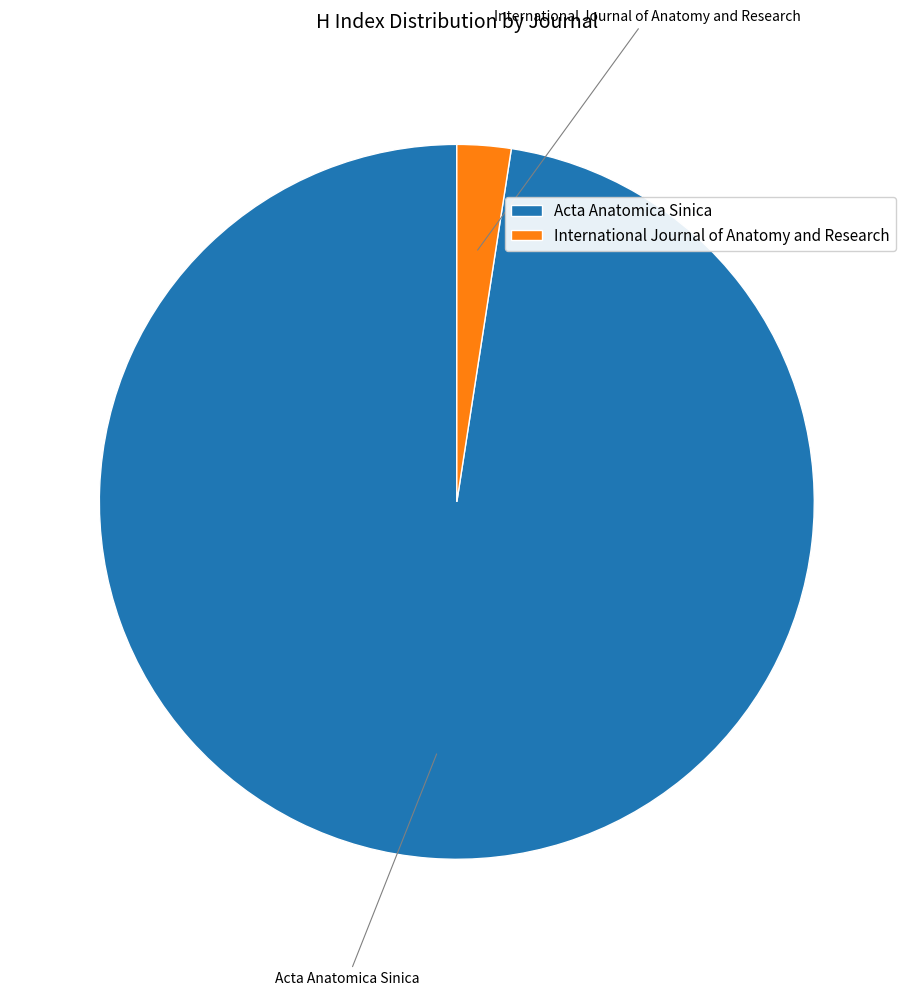

Which category accounts for the majority?

Acta Anatomica Sinica